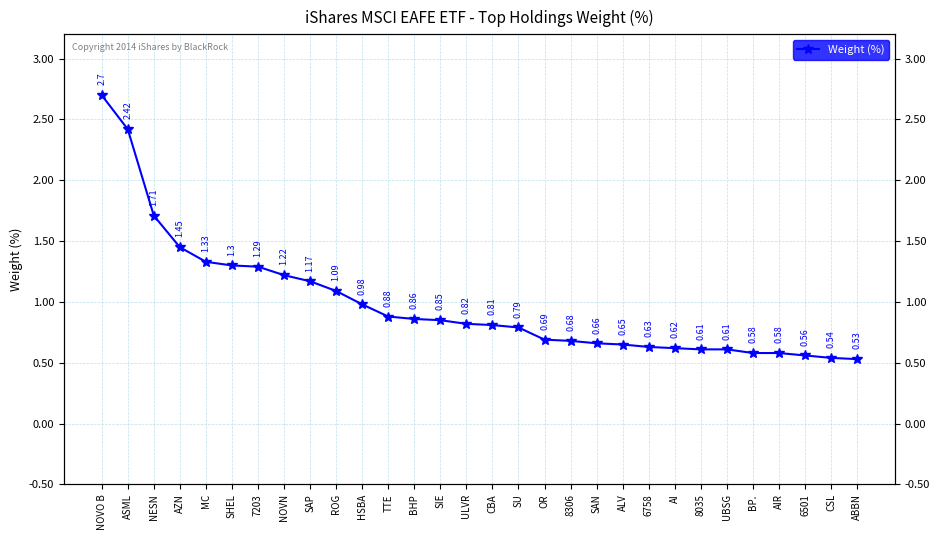

What is the approximate value at 8306?

0.7